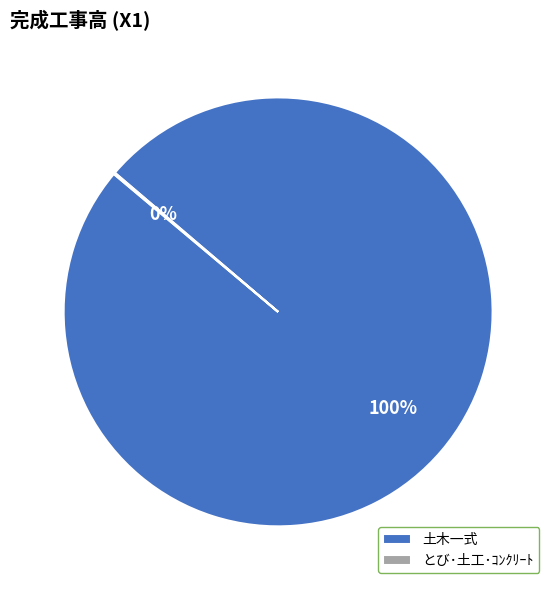

Which category has the biggest portion of the pie?

土木一式